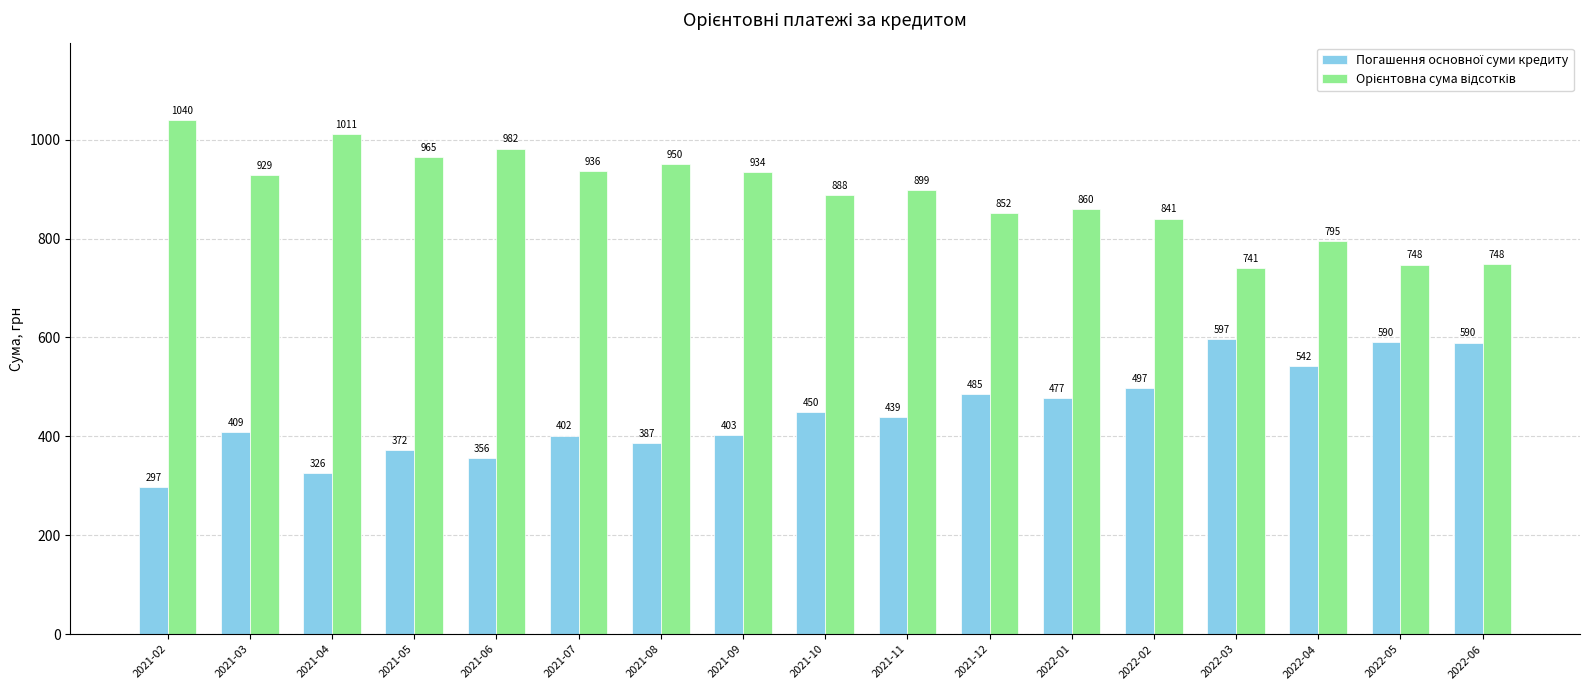

At how many categories does at least one series exceed 1033?

1